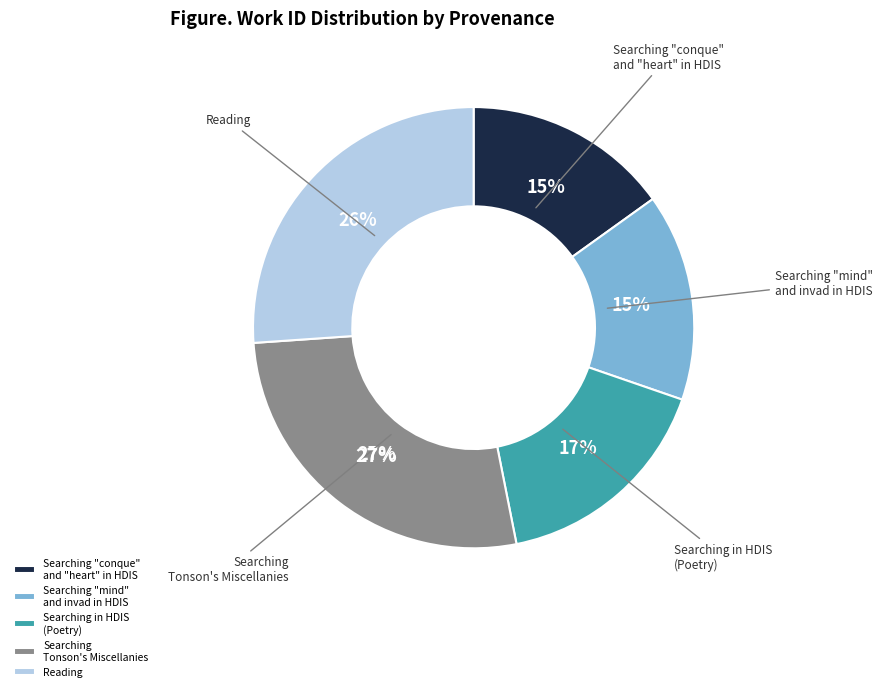

How many slices are in this pie chart?

5